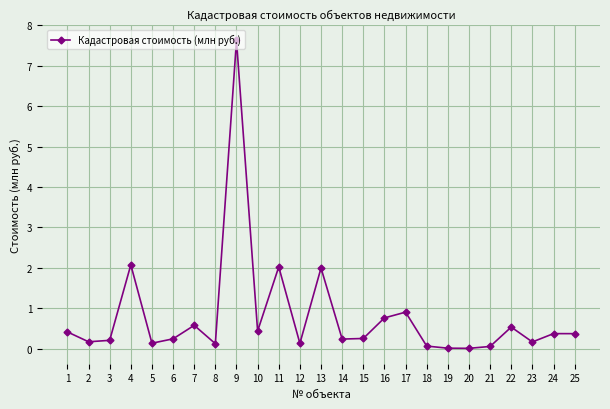

What is the average value?

0.8